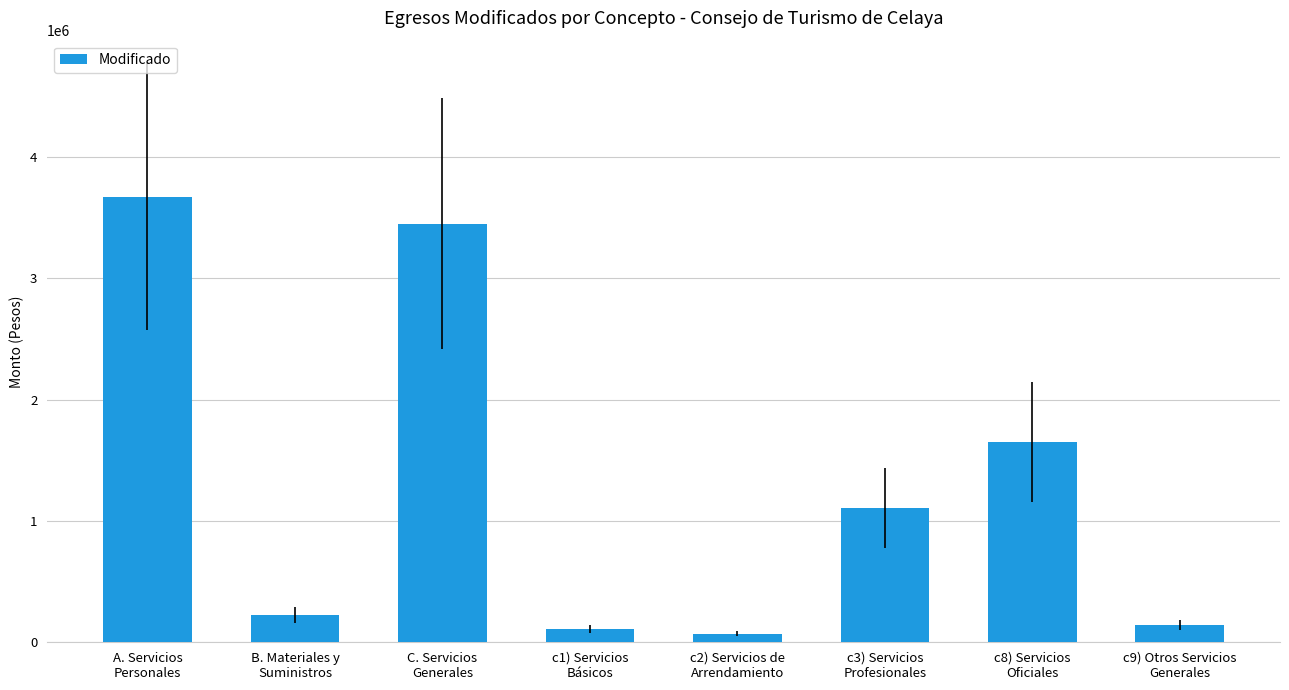

At which label does the data first exceed 1107305?

A. Servicios
Personales